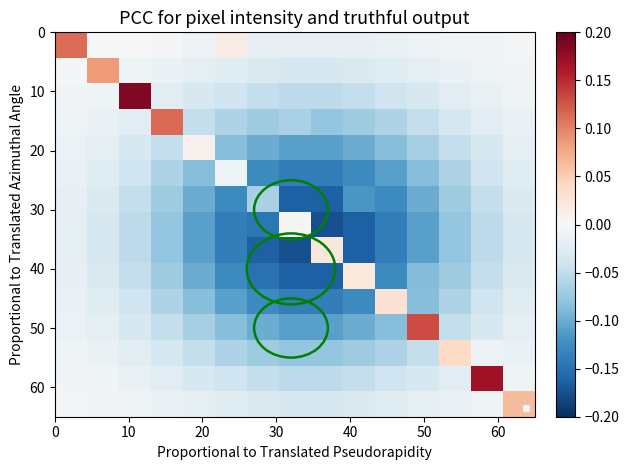

How many distinct data groups are displayed?

15